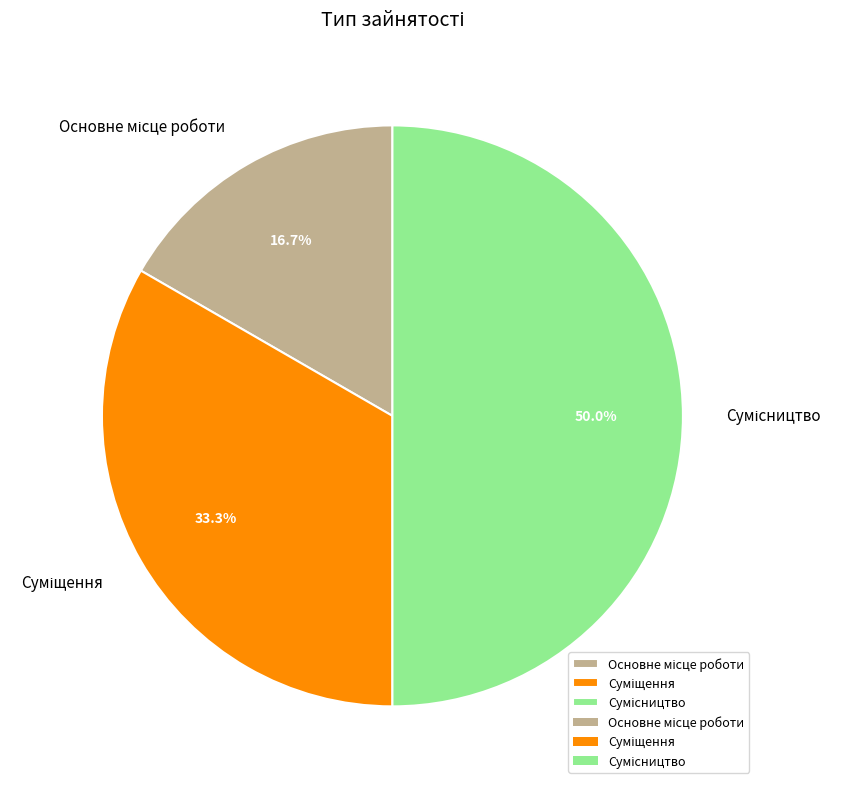

How many segments does this pie chart have?

3